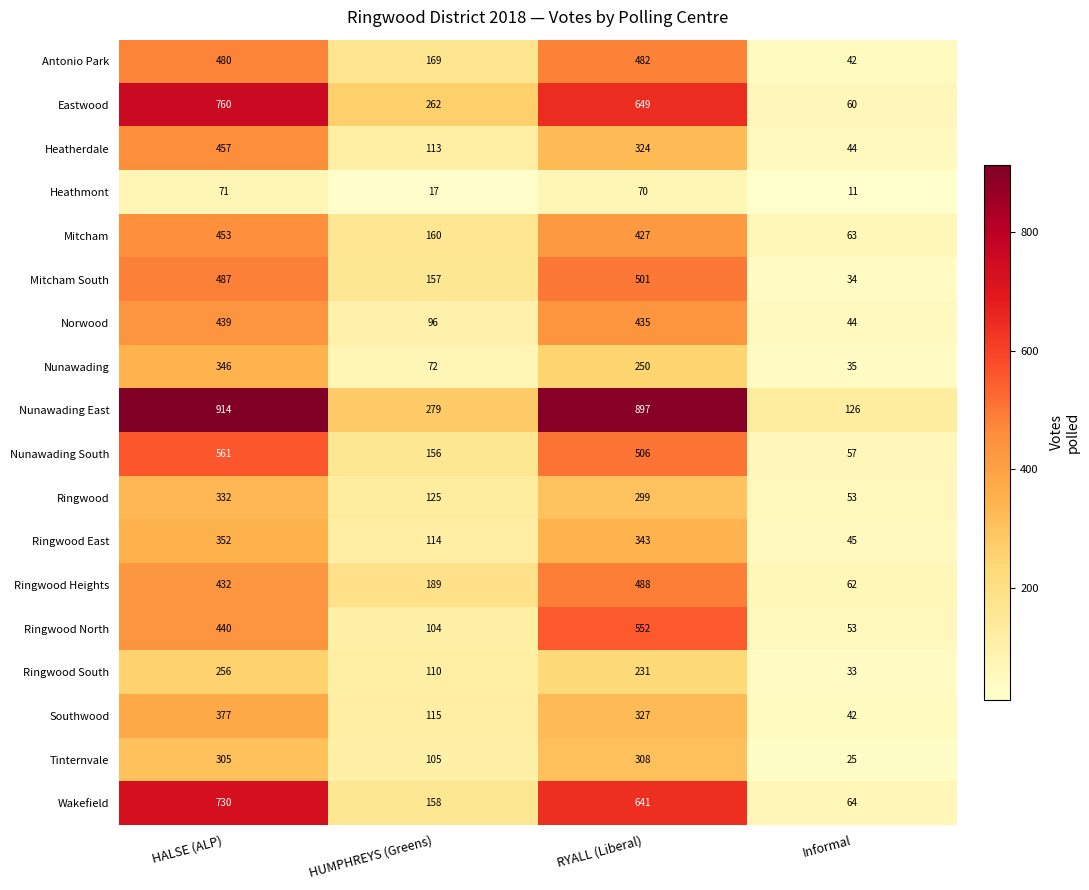

What is the difference between the maximum and minimum values in the Ringwood East series?

307